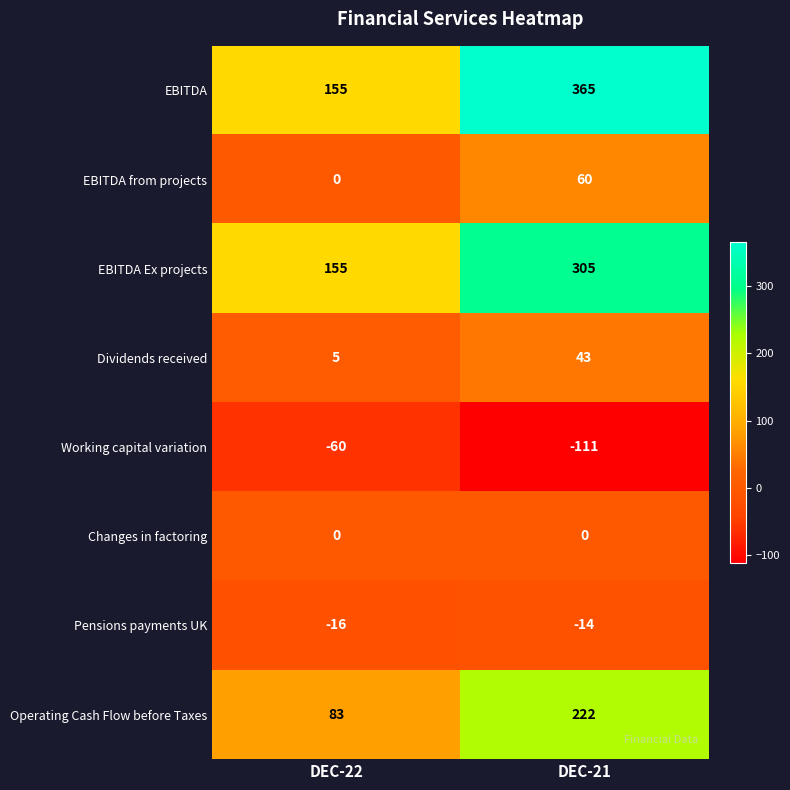

At how many categories does at least one series exceed 315?

1